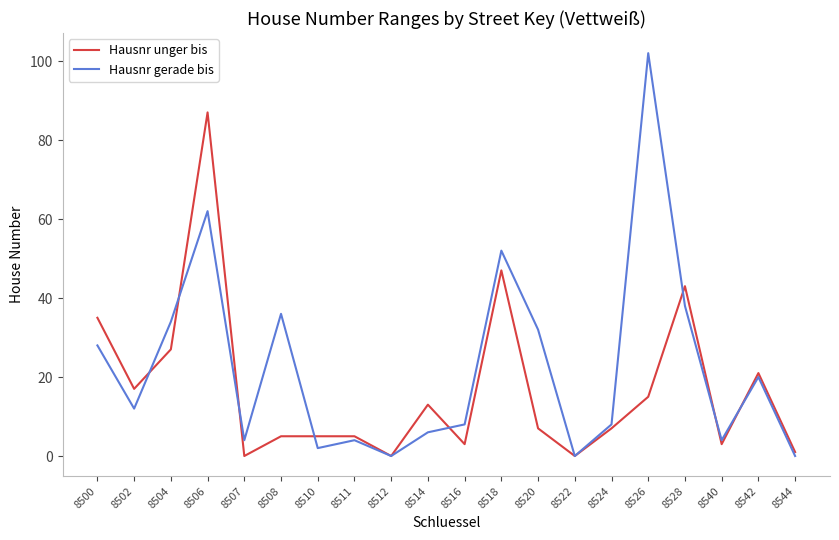

Which series has the largest range (max minus min)?

Hausnr gerade bis